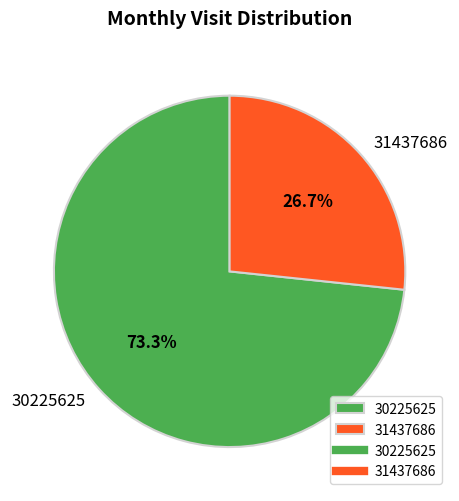

What percentage is NOT represented by 31437686?

73.3%